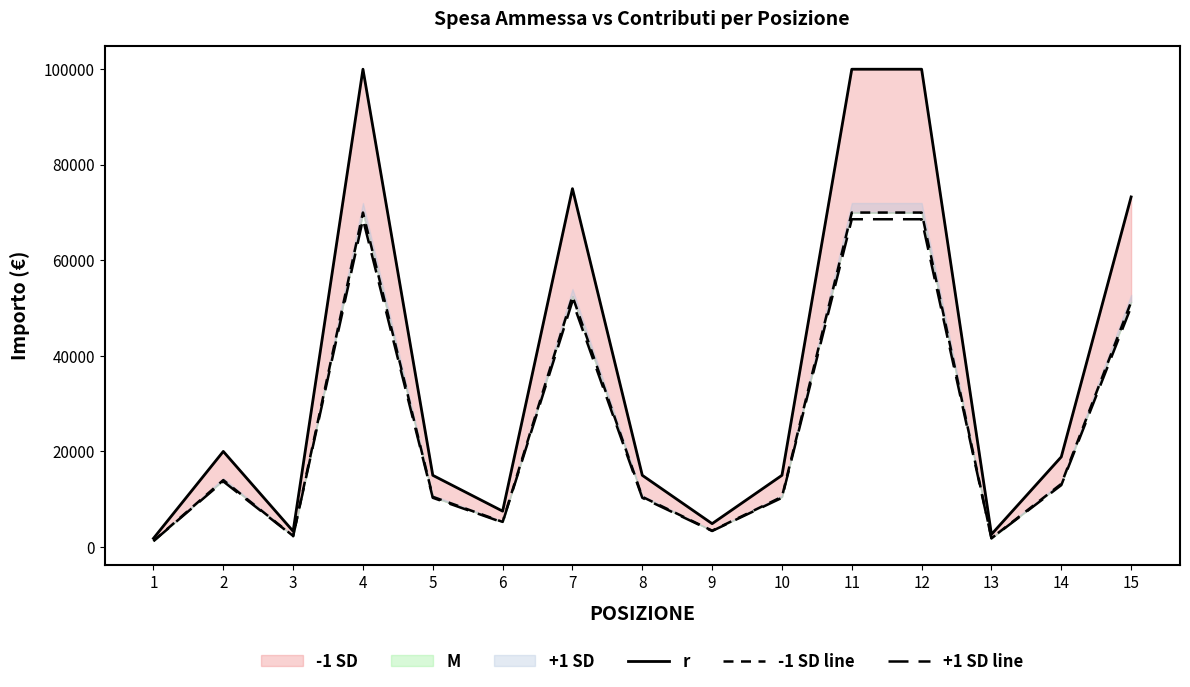

At how many categories does at least one series exceed 4108?

12